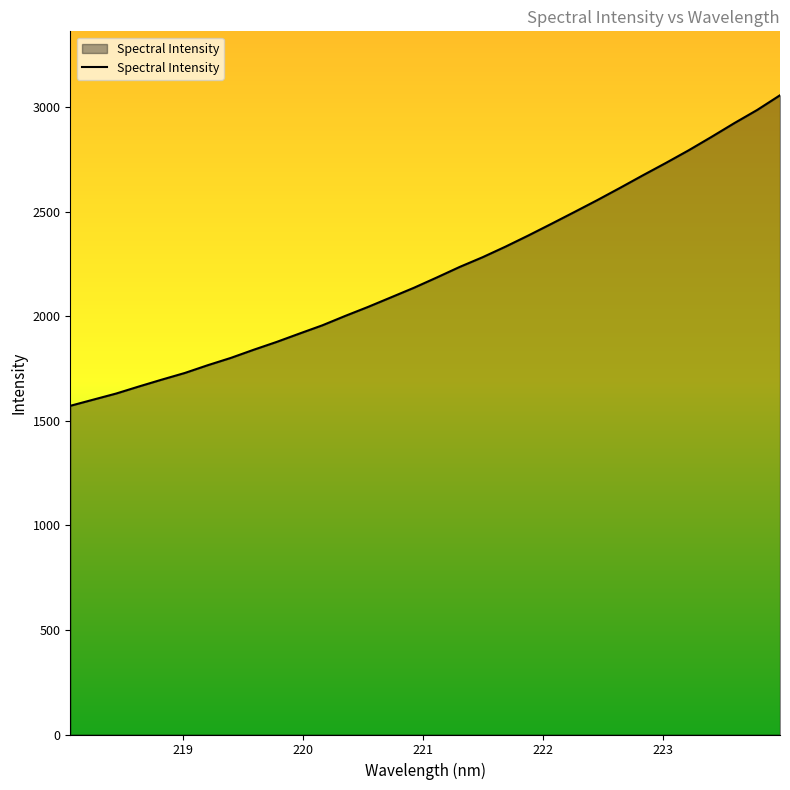

What is the greatest value displayed?

3058.4